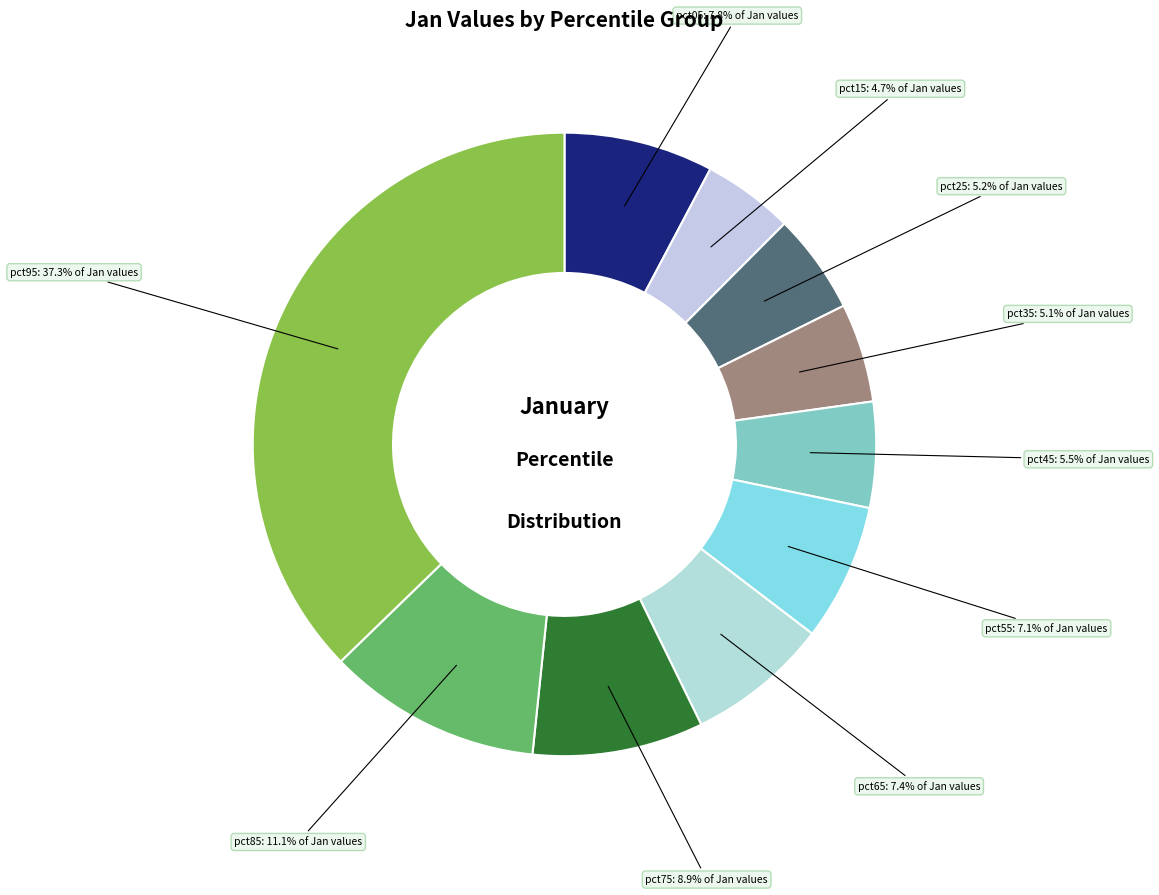

To the nearest percent, what is the average slice percentage?

10%